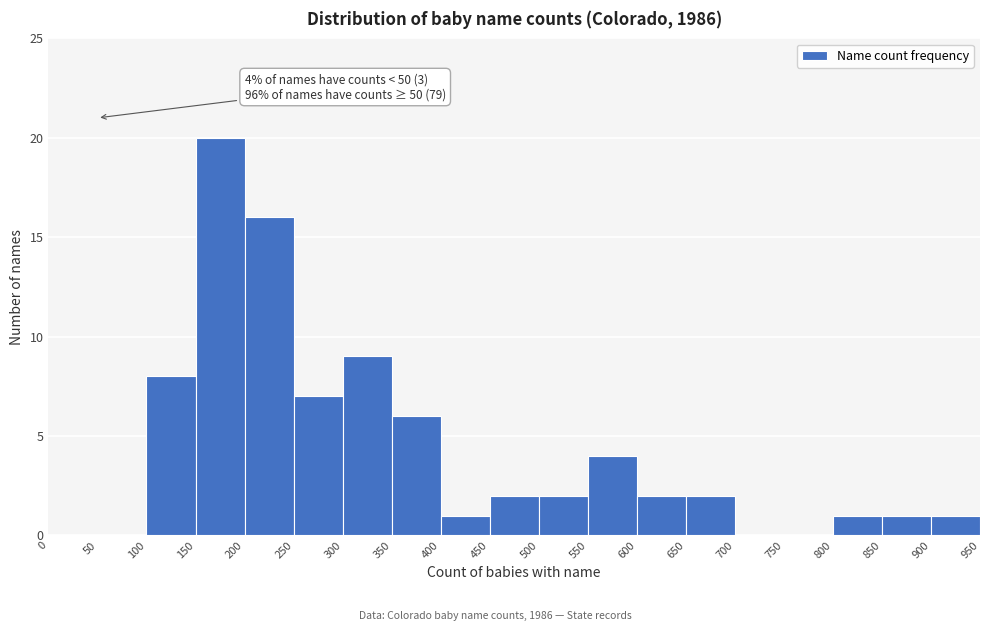

Over which range of the x-axis is the bar tallest?

150 to 200